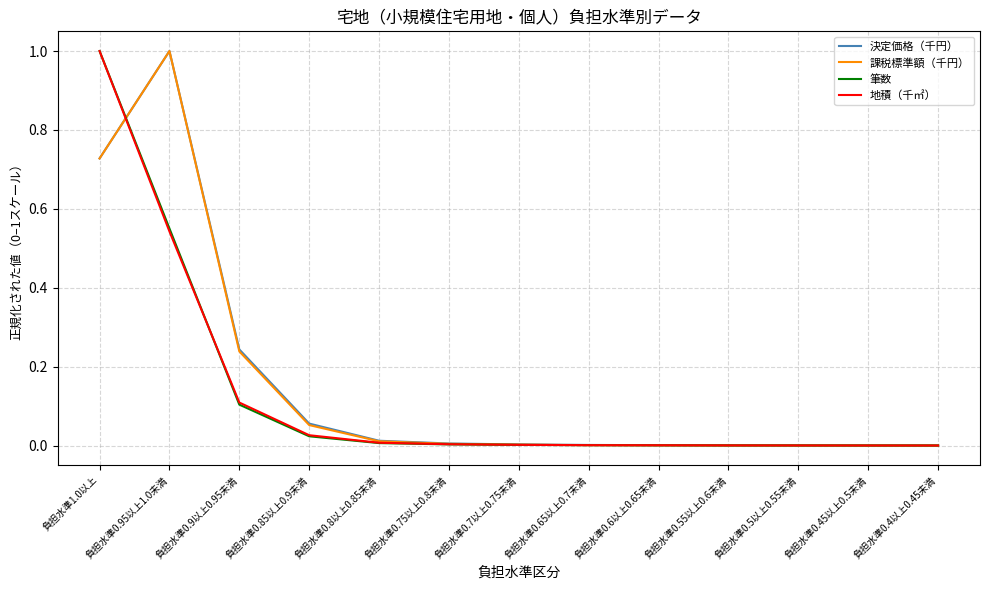

What are all the series names shown in the legend?

決定価格（千円）, 課税標準額（千円）, 筆数, 地積（千㎡）